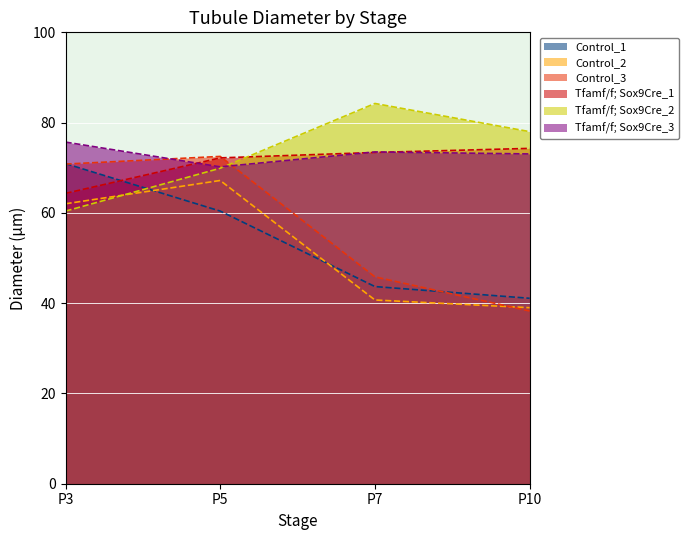

What value does the Tfamf/f; Sox9Cre_2 series have at P7?

84.2